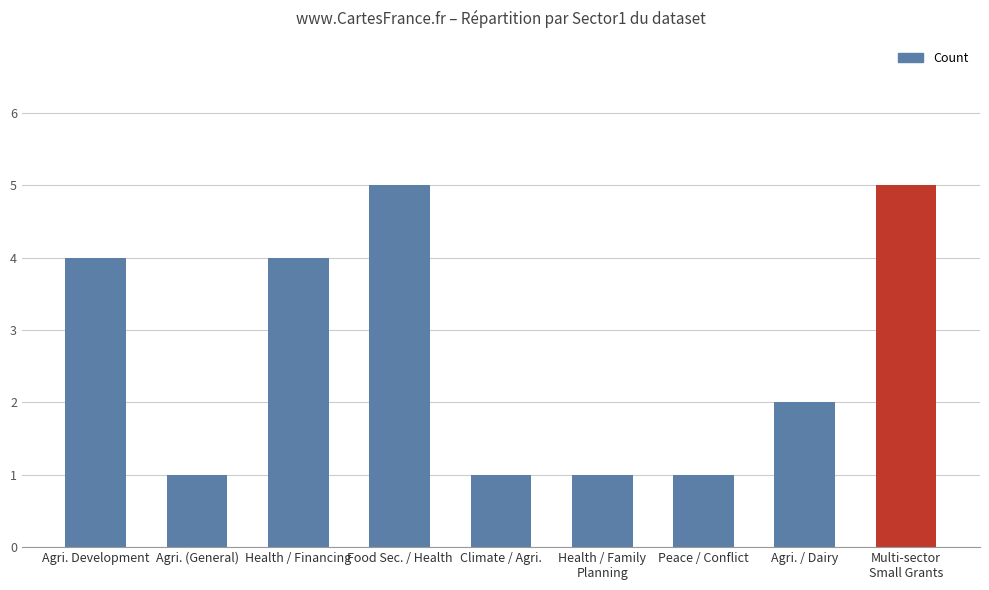

What is the change in value from Food Sec. / Health to Climate / Agri.?

-4